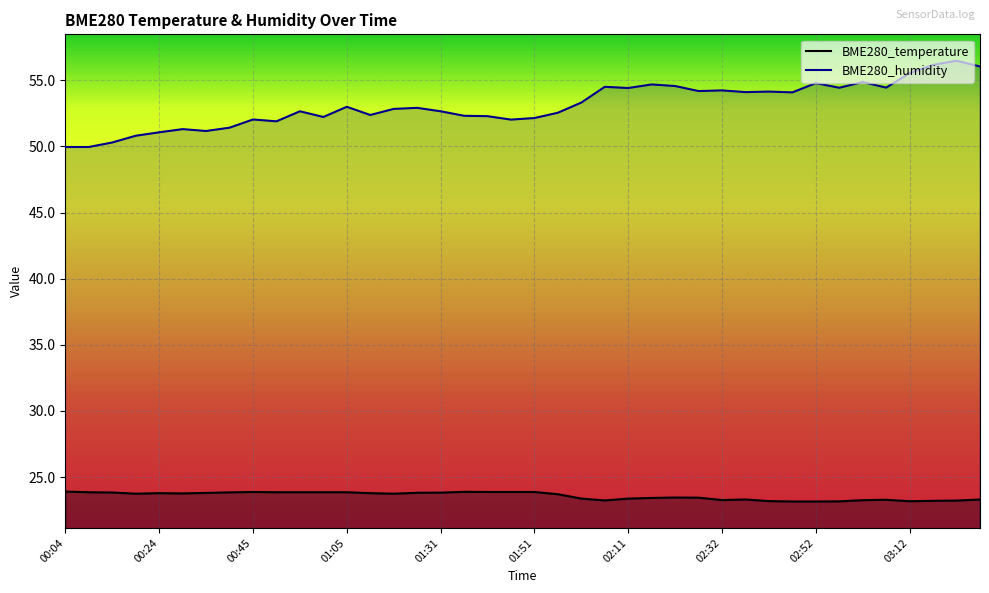

What is the sum of the BME280_humidity values at 25 and 19?

106.7